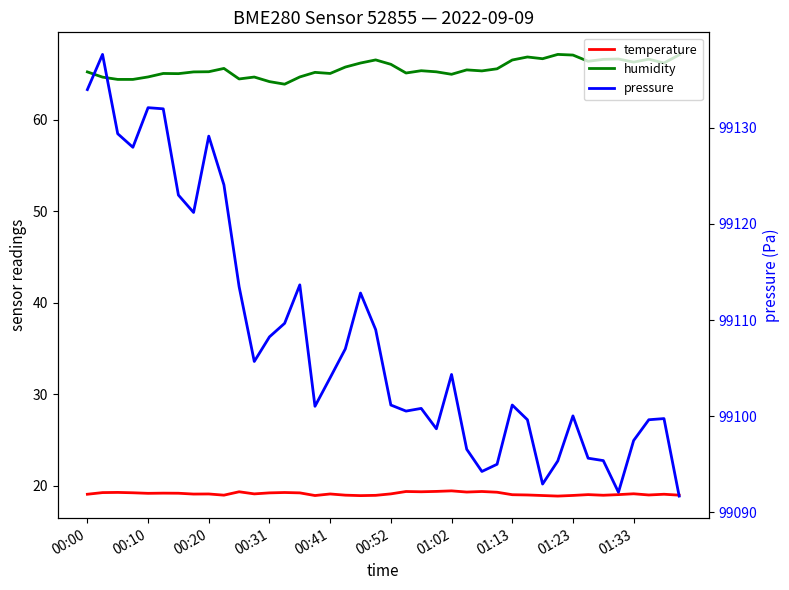

True or false: pressure has a value of 145787.0 at 11.

False